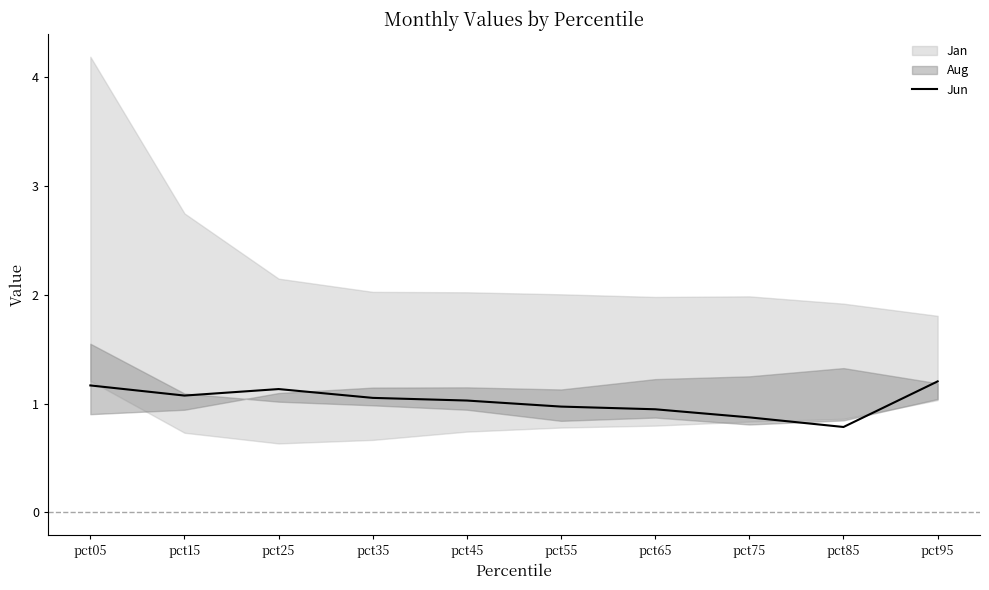

Does the chart have visible grid lines?

No